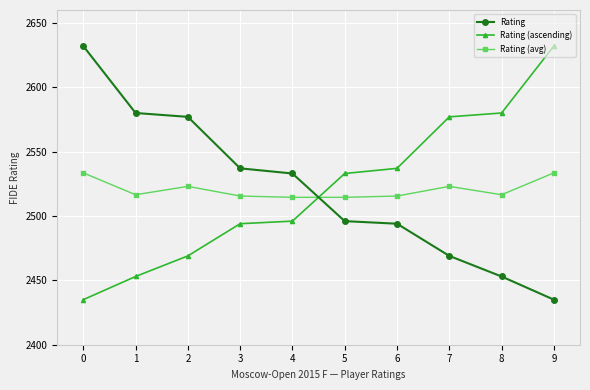

What is the difference between the highest and lowest values at 9?

197.0